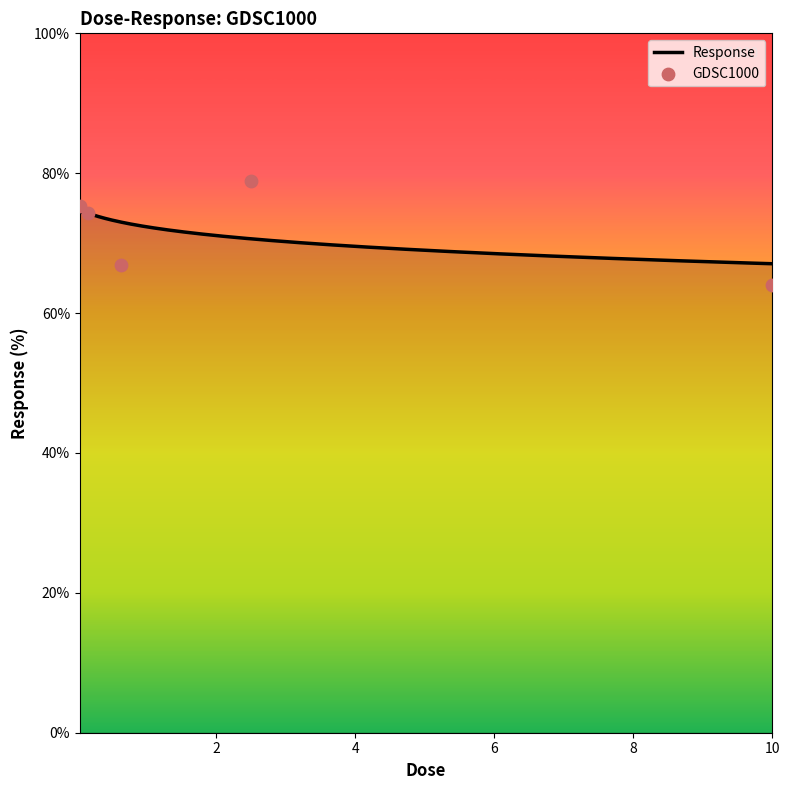

Between 0.15625 and 2.5, which is larger?

2.5